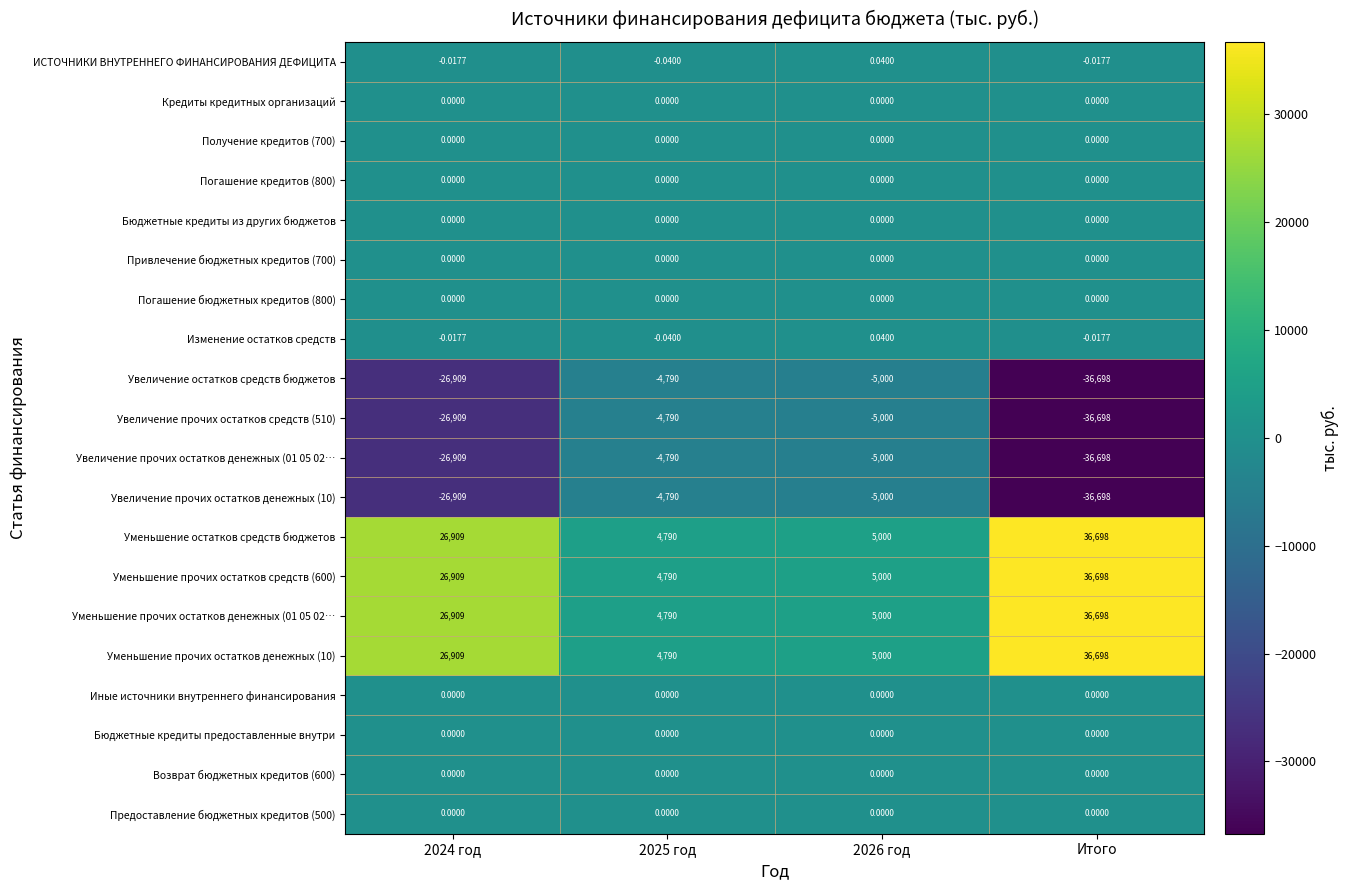

How many categories are shown in the chart?

4